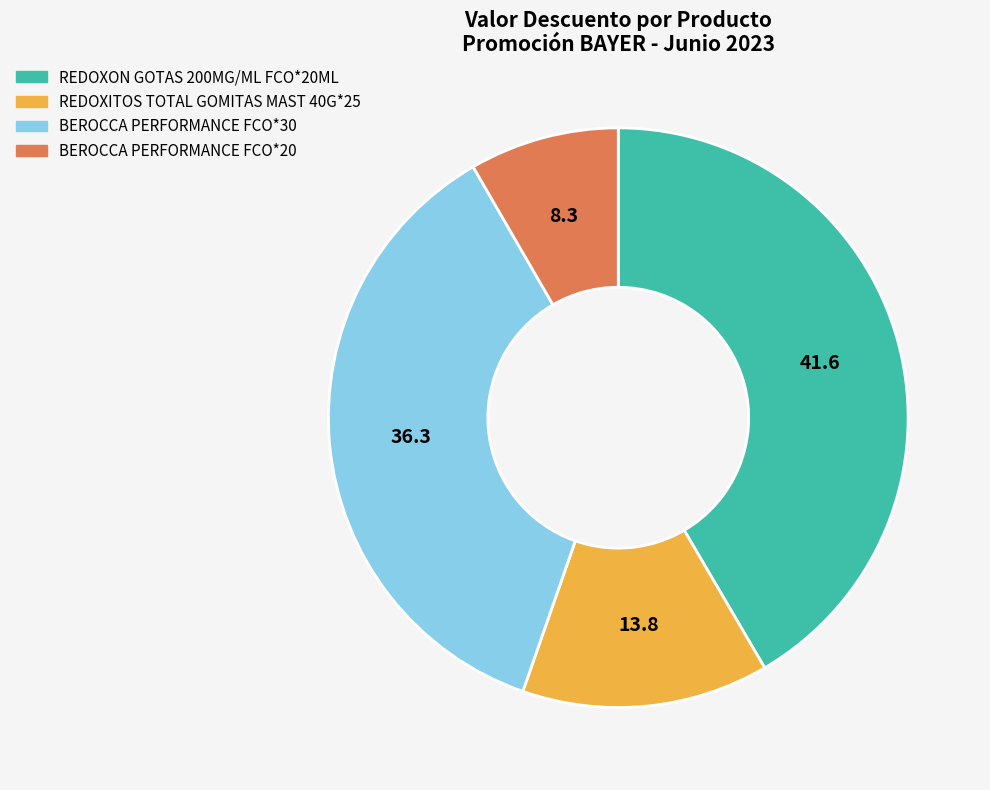

Does any single category account for the majority?

No